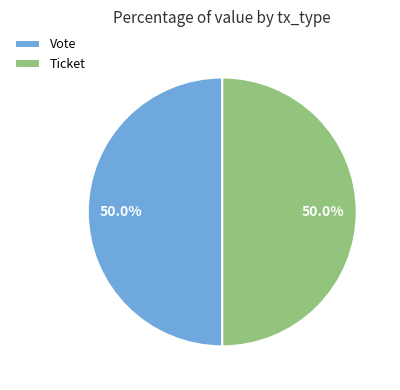

Count the number of slices in the pie.

2